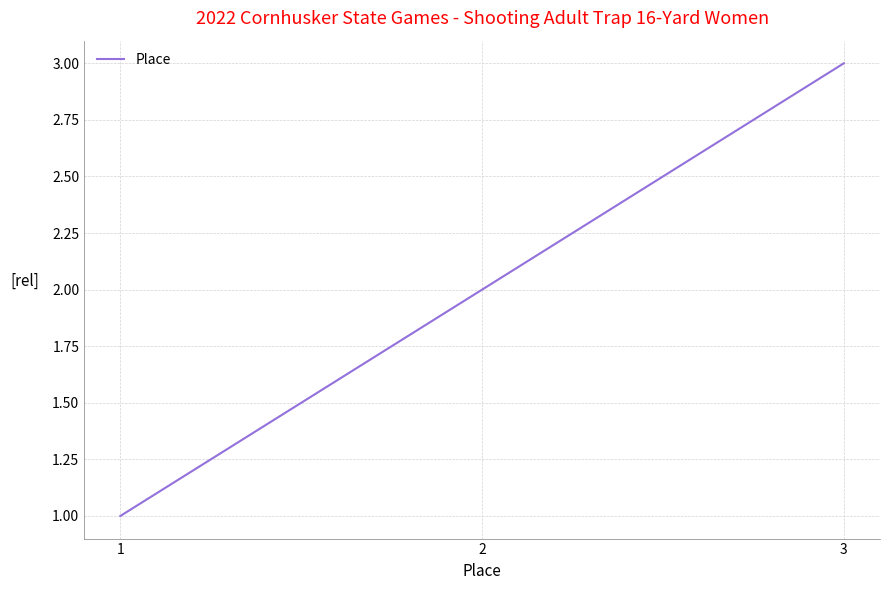

List the labels in order of value, smallest first.

1, 2, 3